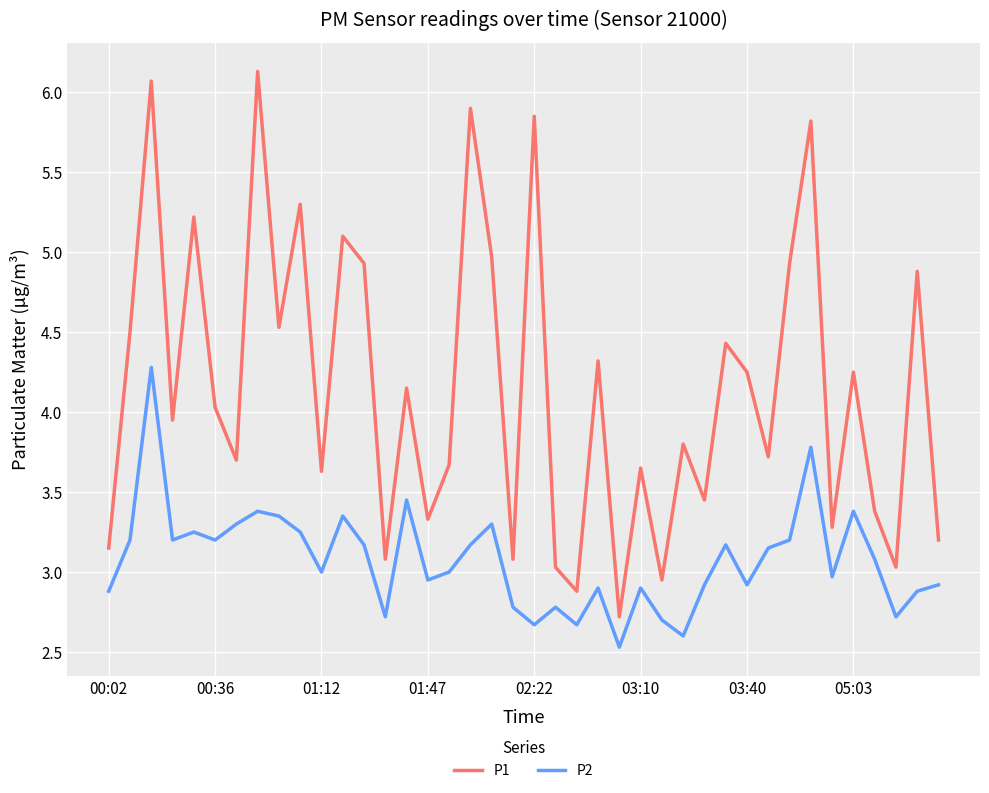

What are all the series names shown in the legend?

P1, P2